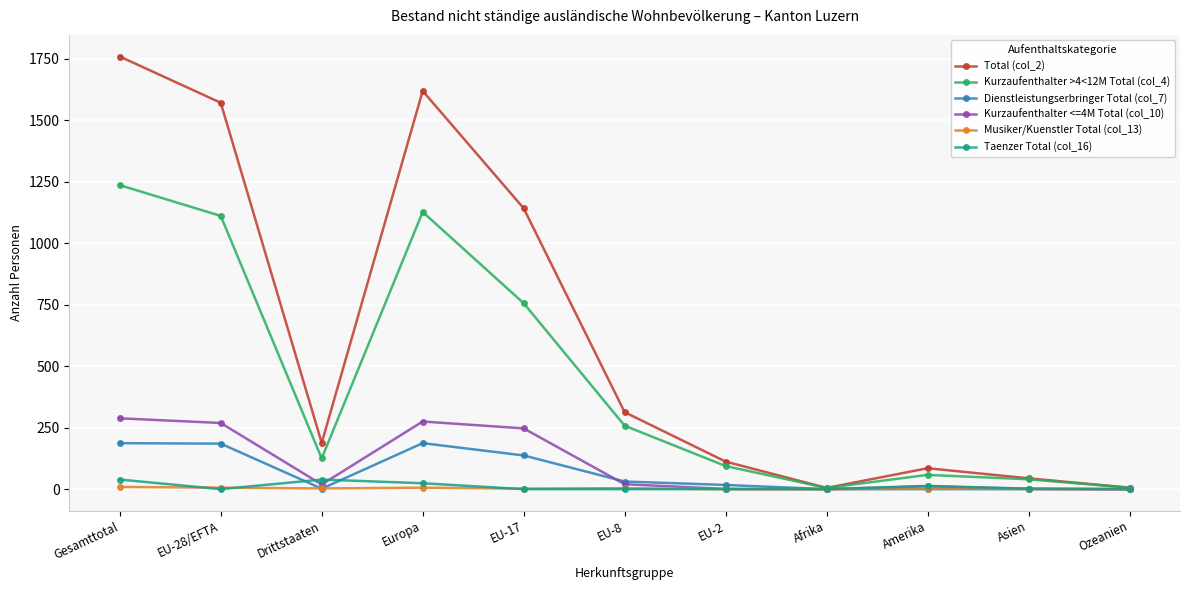

Which category has the highest value across all series?

Gesamttotal